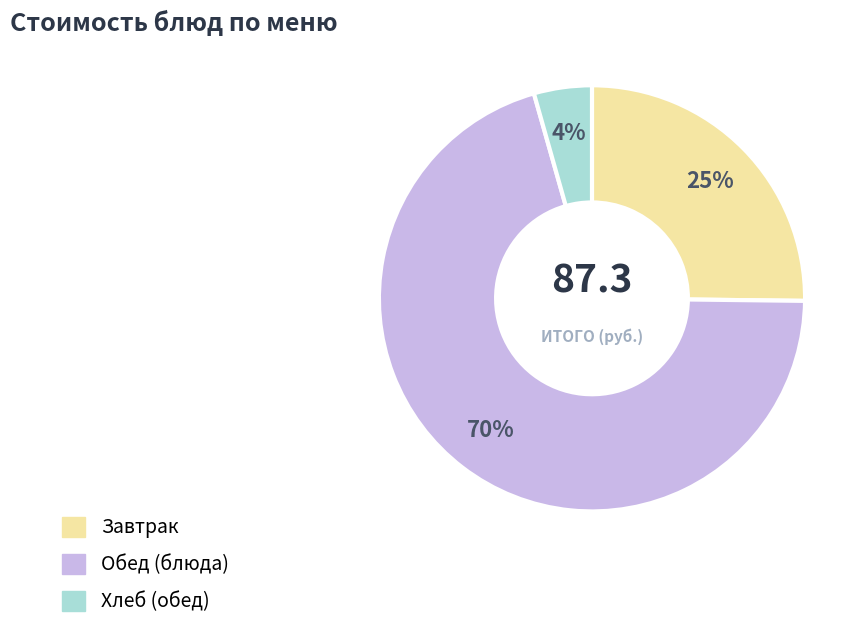

Is there a majority slice in this chart?

Yes